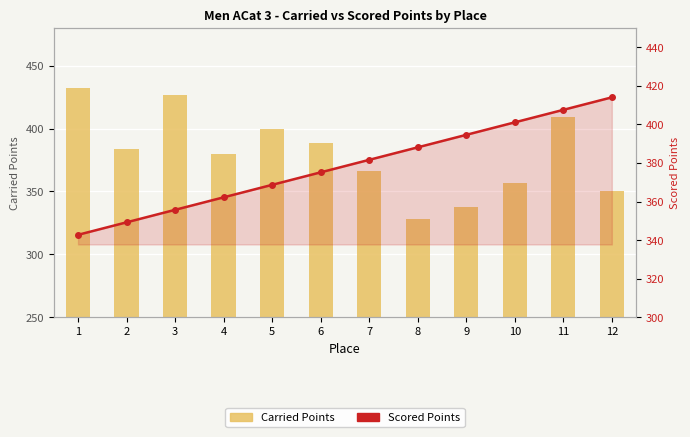

True or false: Carried Points has a value of 383.5 at 2.

True